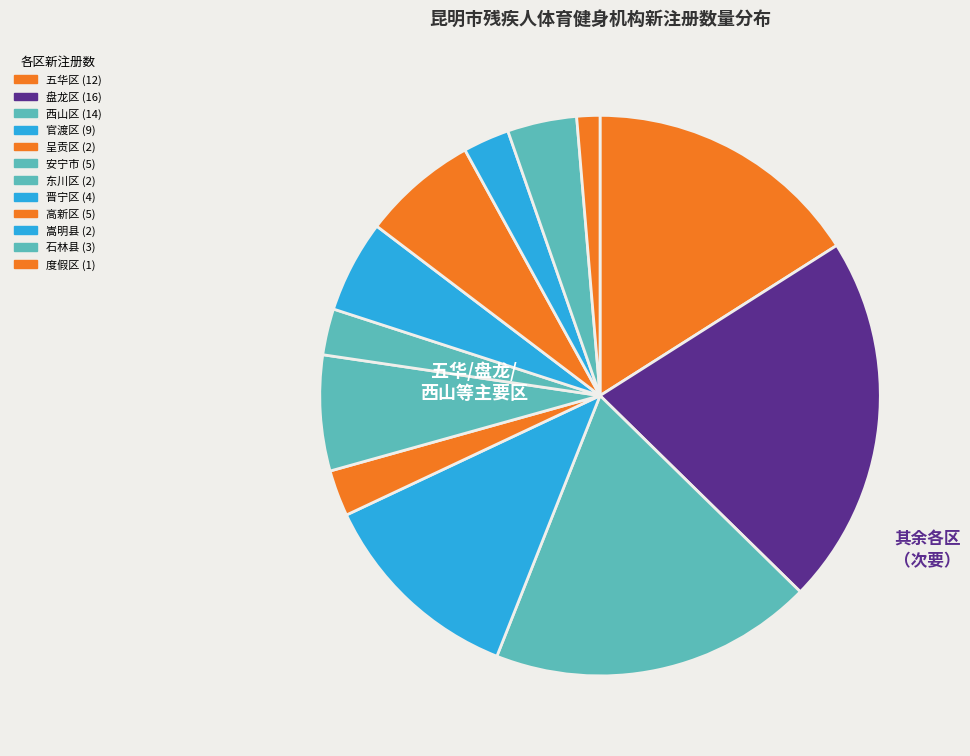

How many segments does this pie chart have?

12